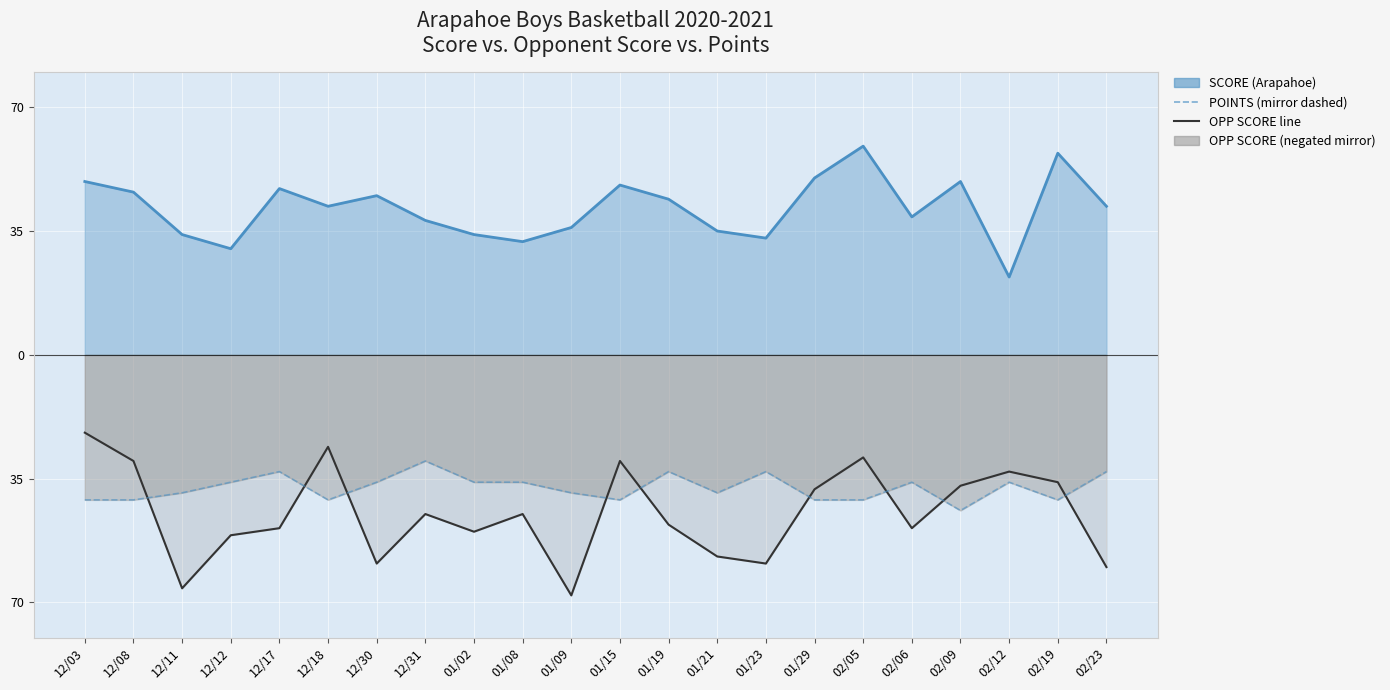

What is the minimum value for OPP SCORE (negated)?

-68